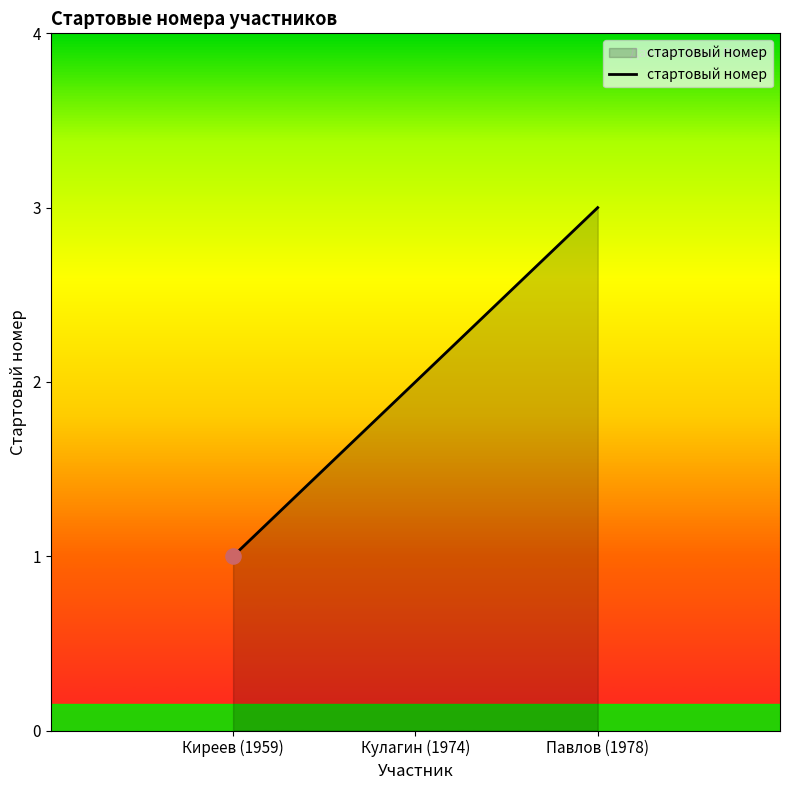

What is the ratio of the value at Киреев (1959) to the value at Павлов (1978)?

0.3